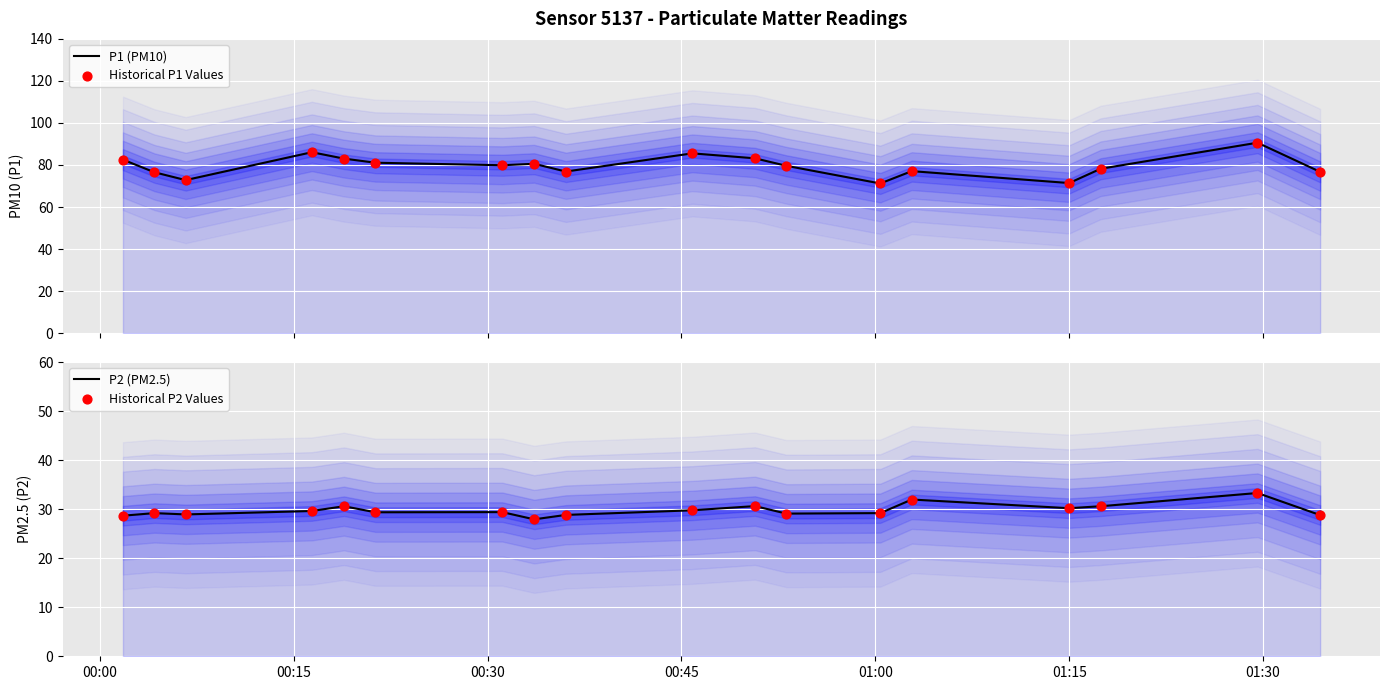

Which series has the largest total across all categories?

P1 (PM10)